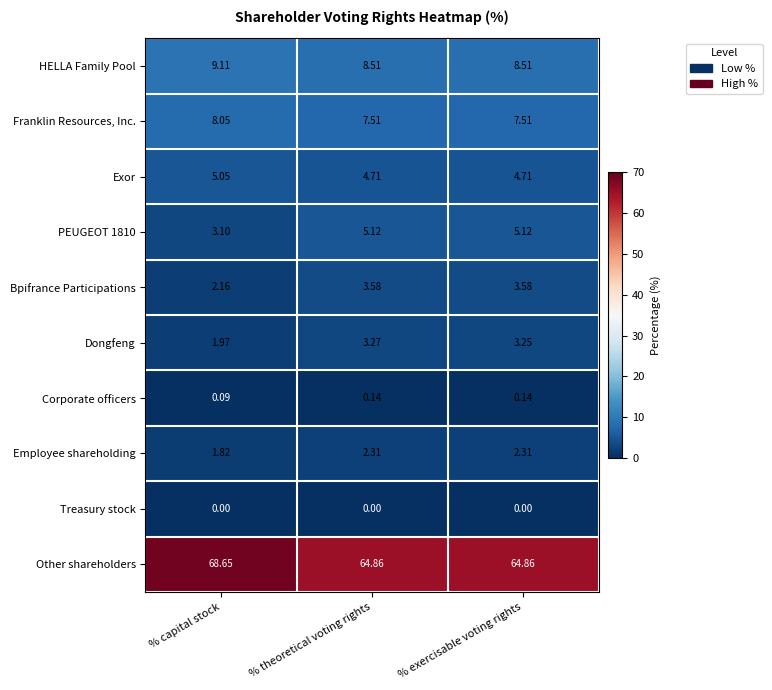

How many data points does each series have?

3